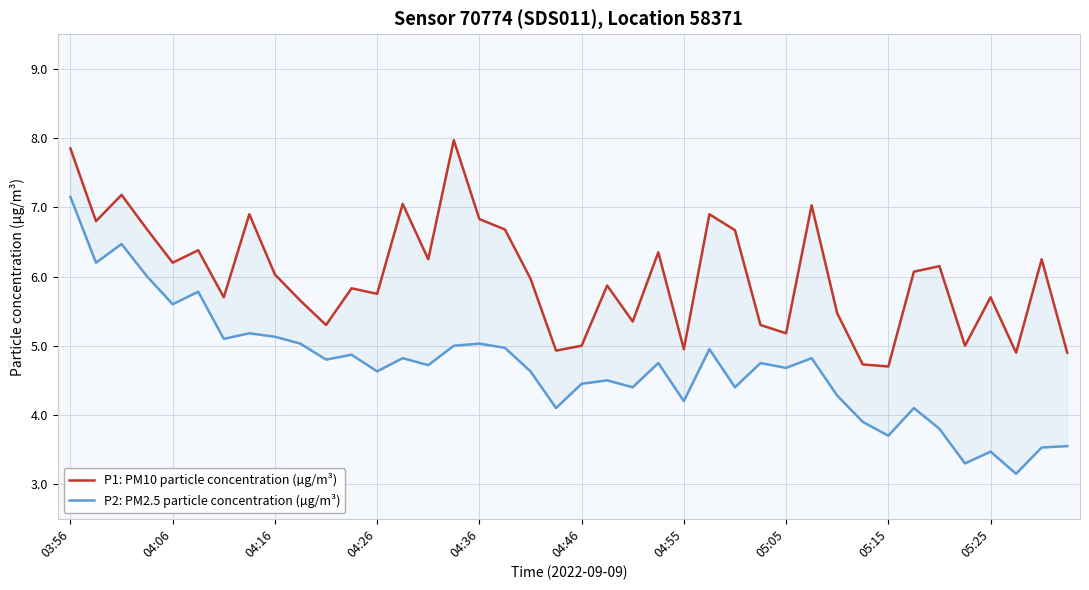

Does the chart have visible grid lines?

Yes